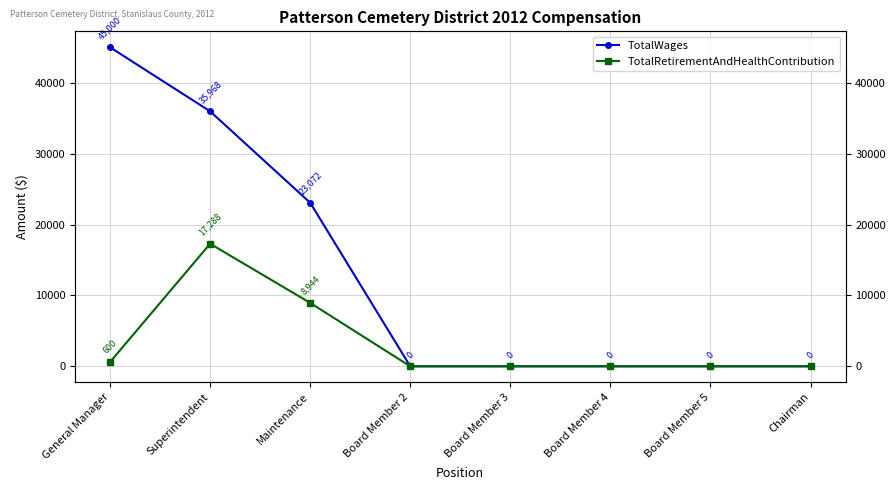

How many TotalWages values are between 0 and 35968?

7